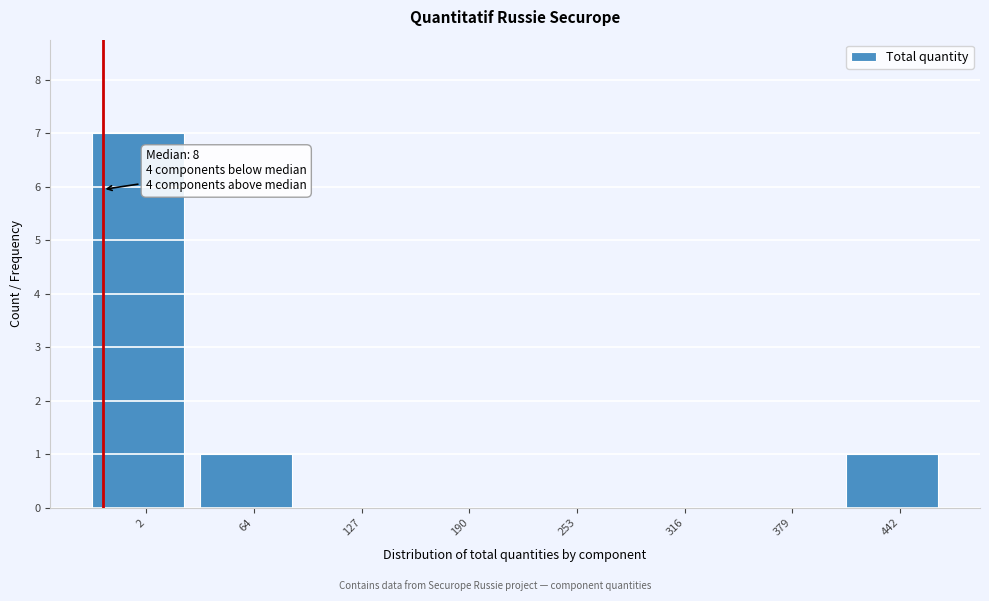

Reading right to left, extract all data points from this chart.

442=1	379=0	316=0	253=0	190=0	127=0	64=1	2=7